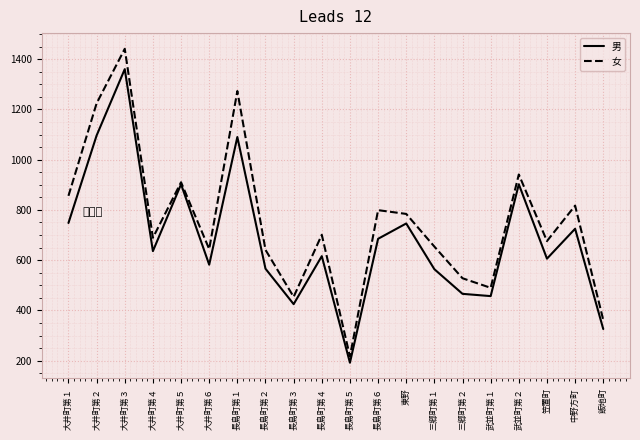

What is the label of the 17th point from the right?

大井町第４